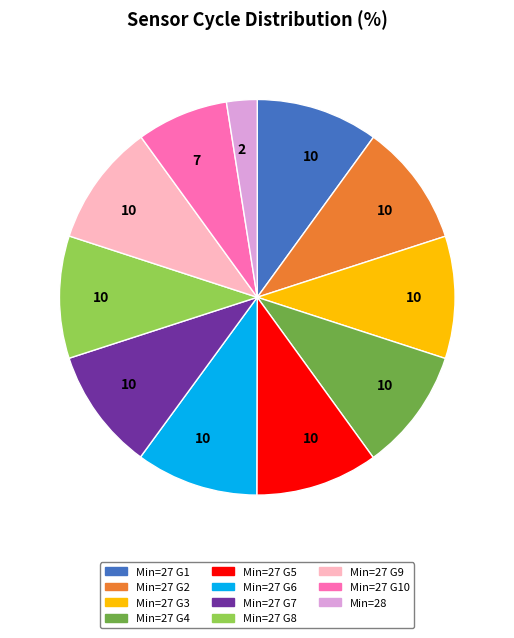

Count the number of slices in the pie.

11